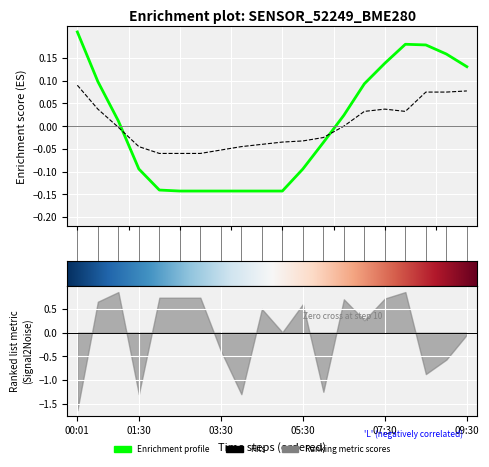

Is this an area chart (filled region under the line)?

No